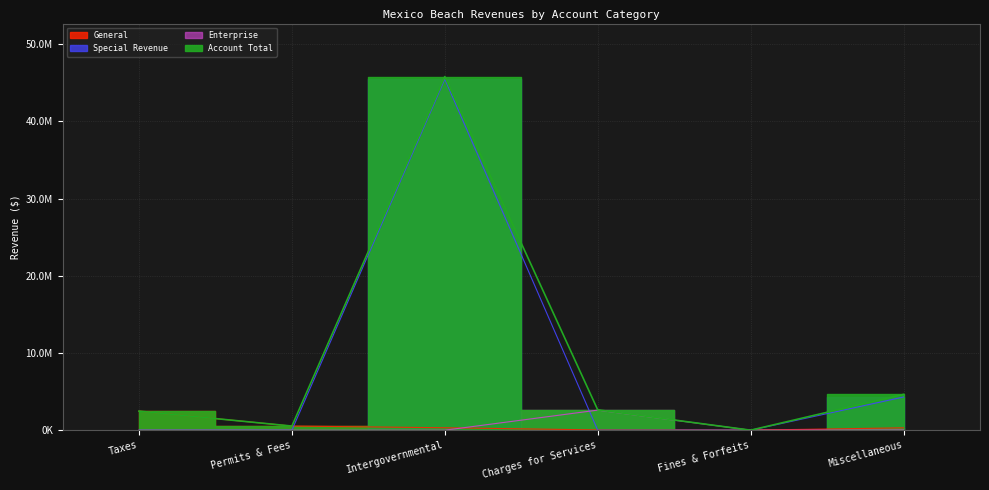

Reading left to right, what are all the values shown in this chart?

General: Taxes=2472608	Permits & Fees=536991	Intergovernmental=317792	Charges for Services=37601	Fines & Forfeits=3680	Miscellaneous=309543
Special Revenue: Taxes=0	Permits & Fees=0	Intergovernmental=45484583	Charges for Services=0	Fines & Forfeits=0	Miscellaneous=4298322
Enterprise: Taxes=0	Permits & Fees=0	Intergovernmental=0	Charges for Services=2602206	Fines & Forfeits=0	Miscellaneous=33306
Account Total: Taxes=2472608	Permits & Fees=536991	Intergovernmental=45802375	Charges for Services=2639807	Fines & Forfeits=3680	Miscellaneous=4641171